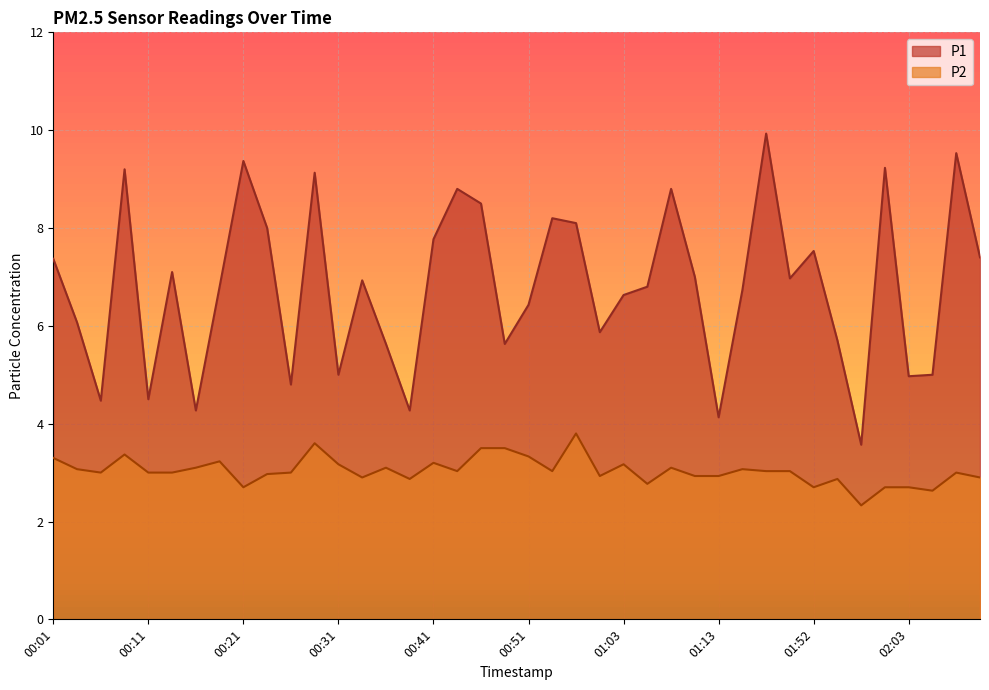

True or false: P1 and P2 intersect in this chart.

False